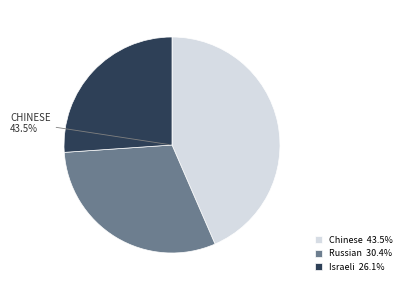

What is the ratio of the value at Chinese 43.5% to the value at Russian 30.4%?

1.4